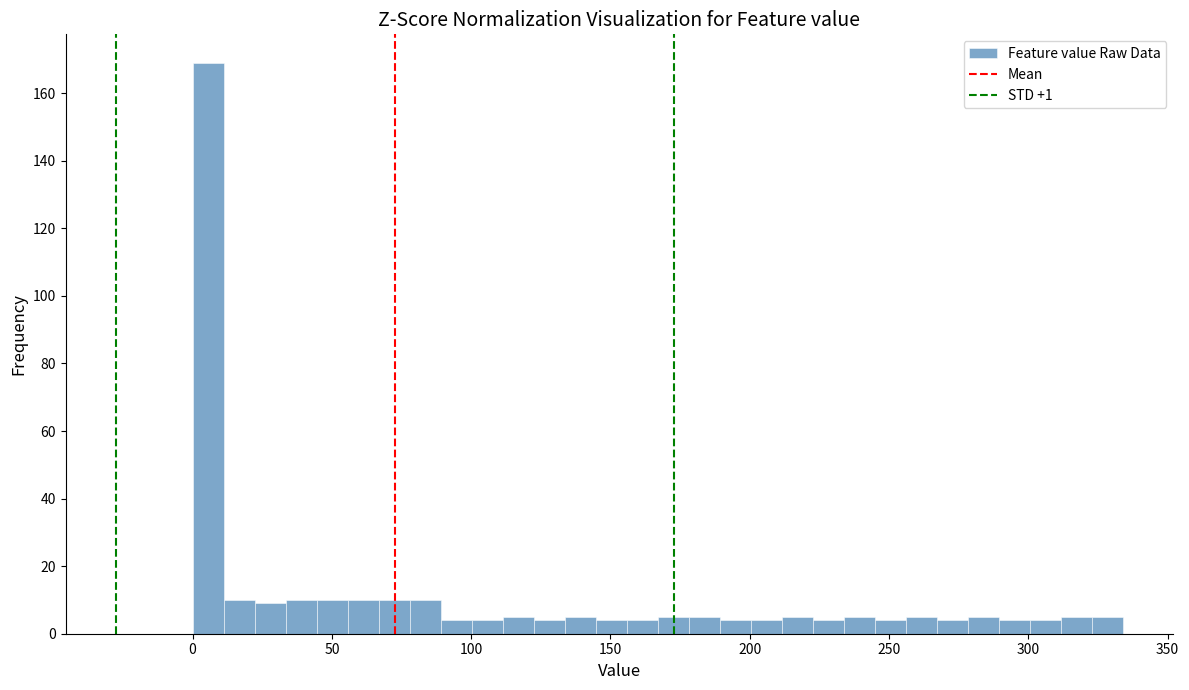

Read against the x-axis, roughly where is the centre of the tallest bar?

5